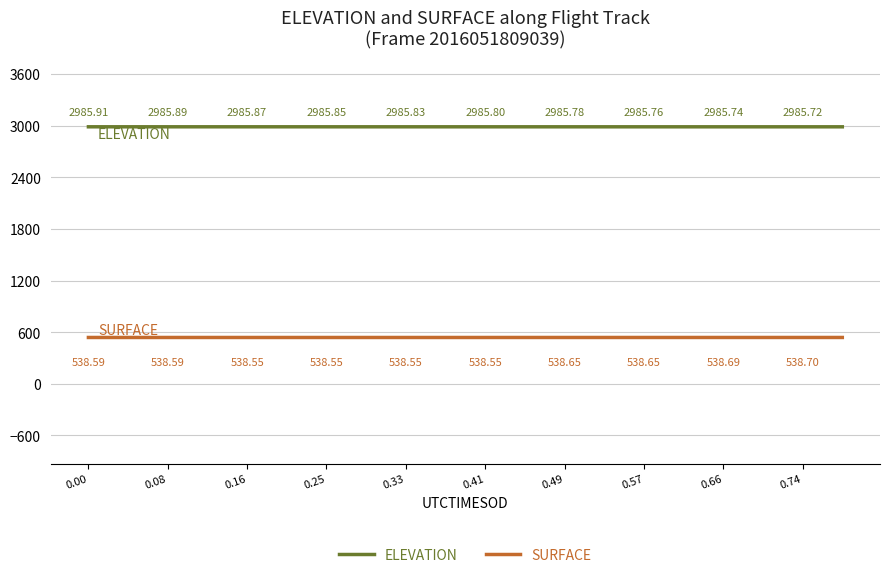

Which series has the widest spread of values?

ELEVATION